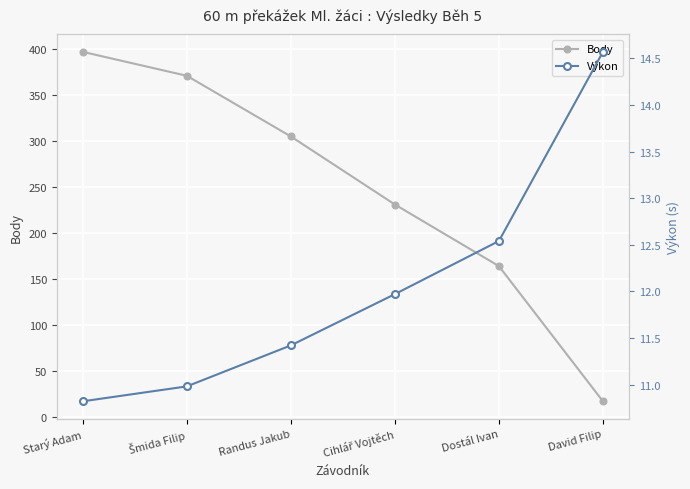

What is the sum of all Body values?

1485